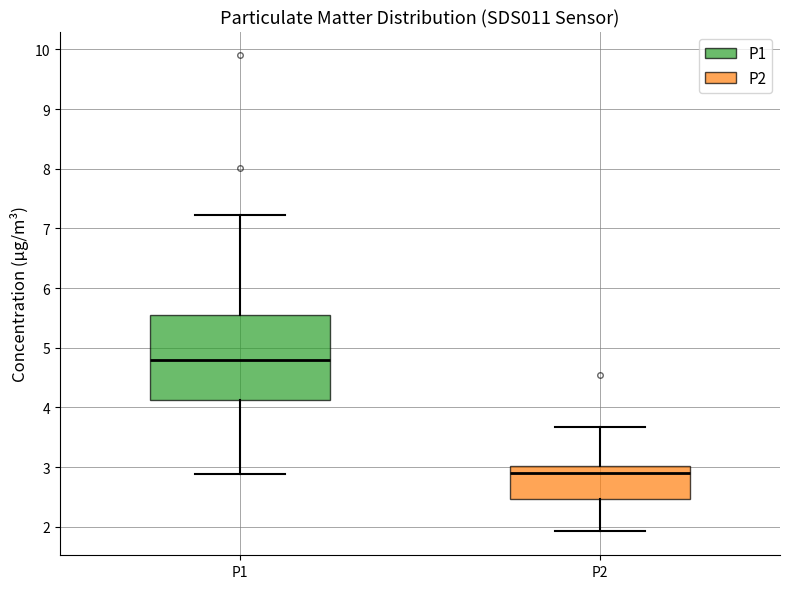

Which box is the tallest, from its lower edge to its upper edge?

P1